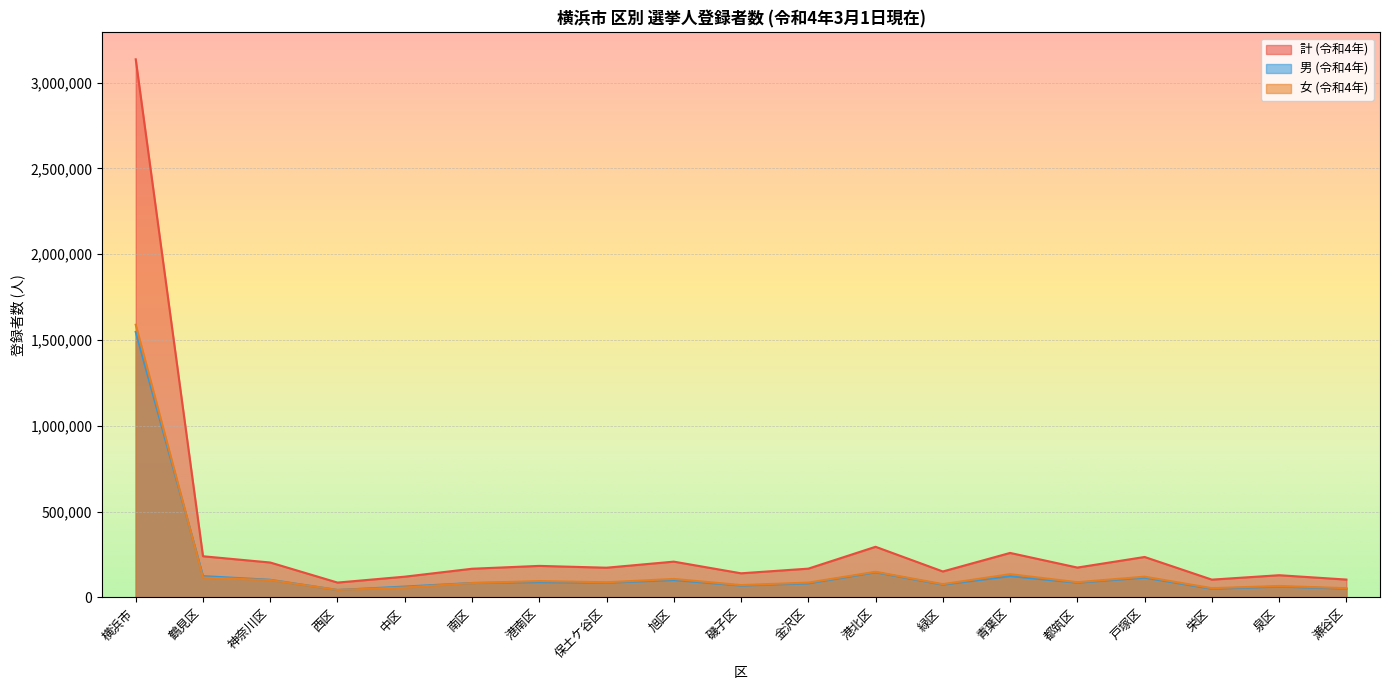

What is the value of the 計 (令和4年) point at the 12th from the left?

294646